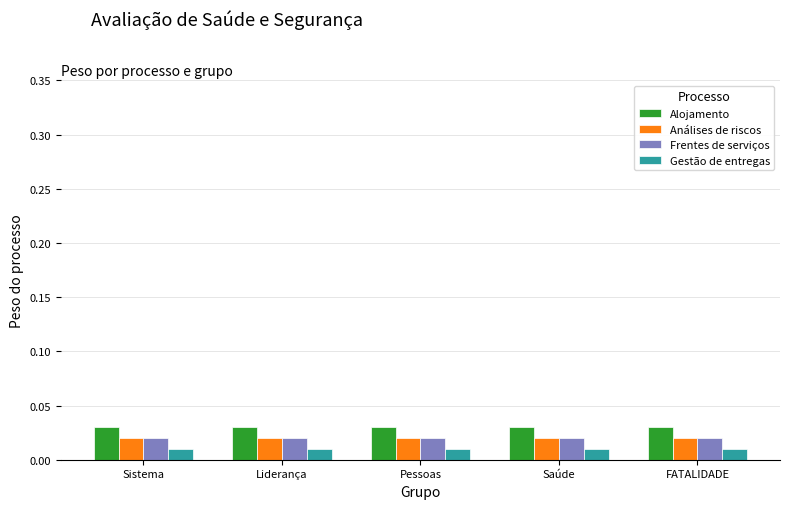

Which label corresponds to the largest value in the chart?

Sistema